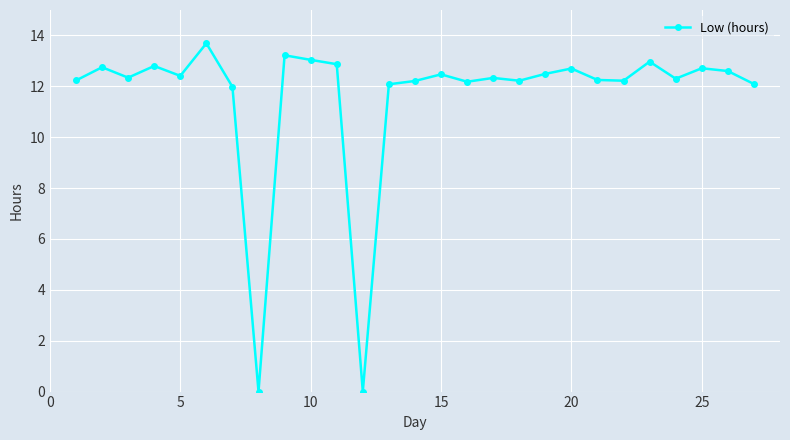

What is the value of the 20th point from the left?

12.7